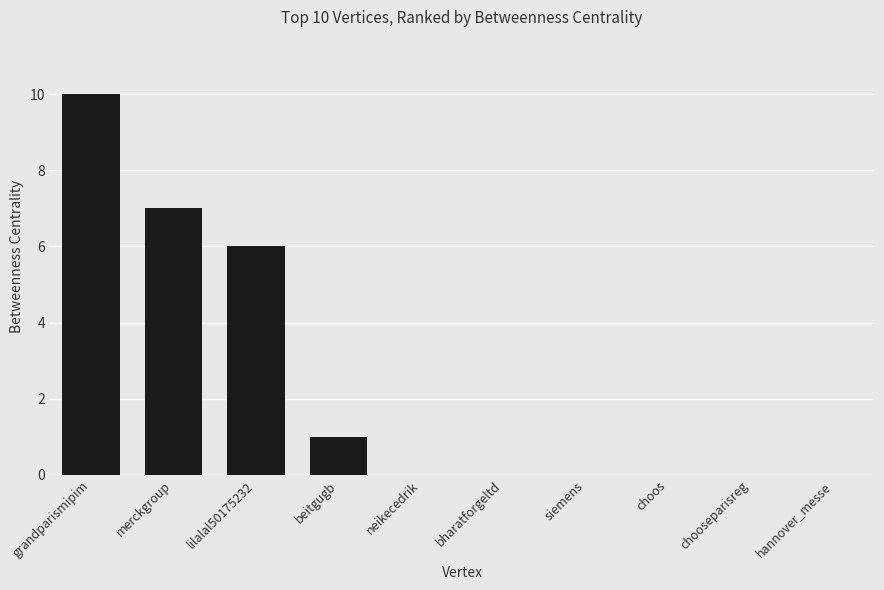

Count the number of data series in this chart.

1